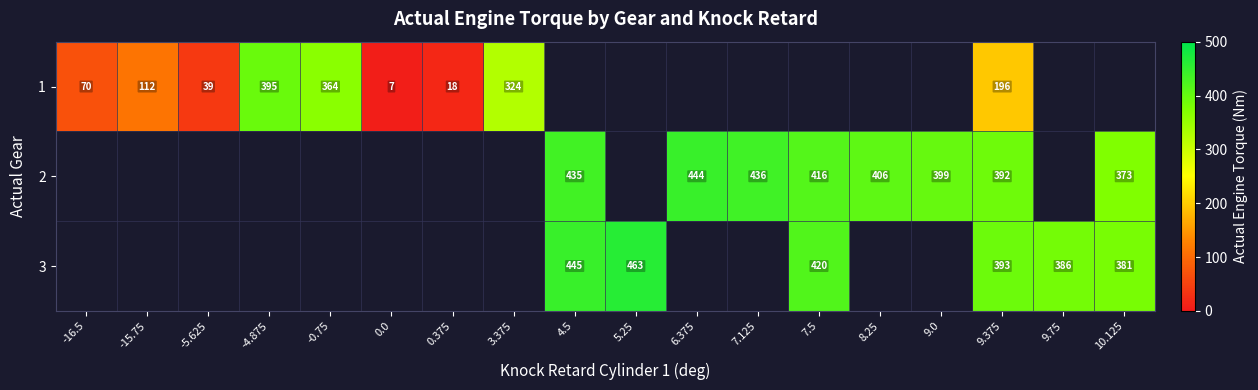

Is the value of 1 at -4.875 greater than the value of 2 at 8.25?

No